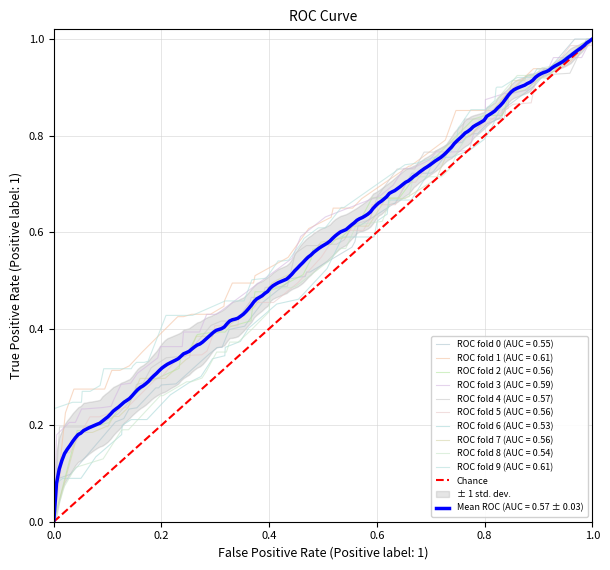

What is the maximum value for ROC fold 0 (AUC = 0.55)?

1.0